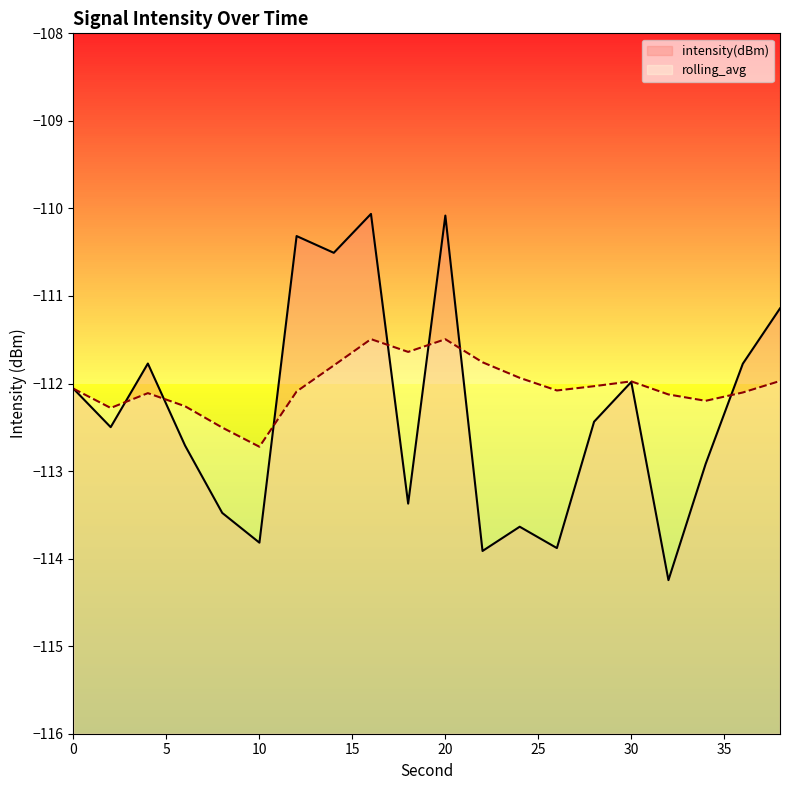

At which category does intensity(dBm) reach its first local peak?

4